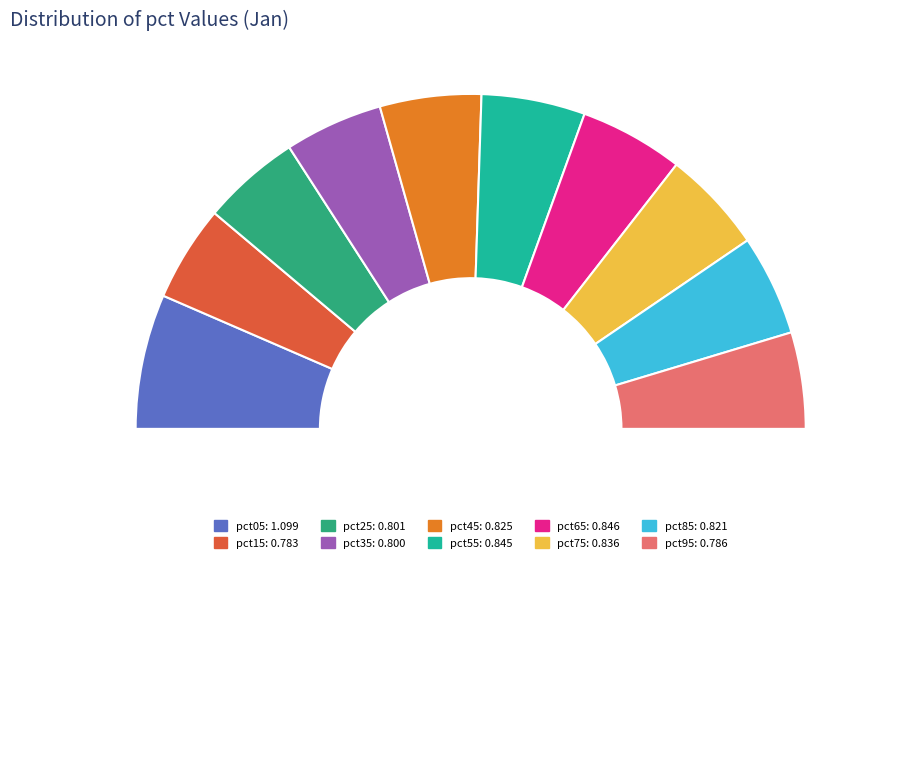

How many slices are in this pie chart?

11